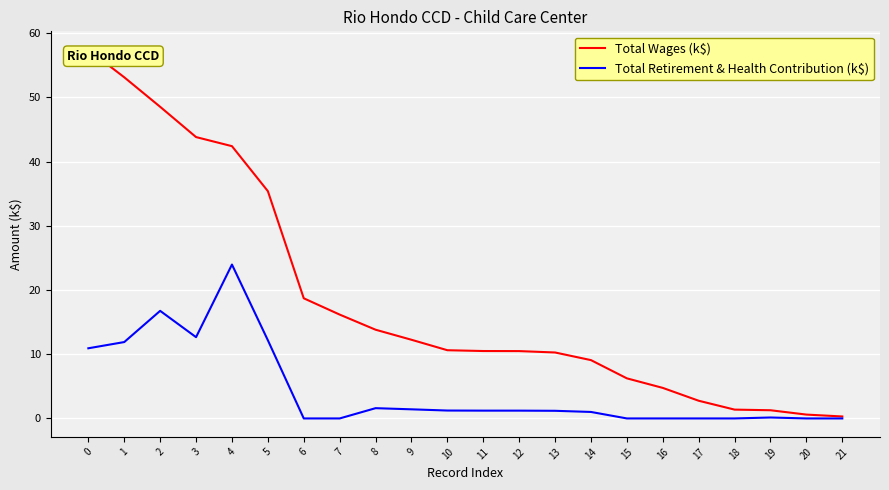

Reading left to right, transcribe all the data shown in this chart.

Total Wages (k$): 0=57.4	1=53.1	2=48.5	3=43.8	4=42.4	5=35.4	6=18.7	7=16.2	8=13.8	9=12.3	10=10.6	11=10.5	12=10.5	13=10.3	14=9.1	15=6.2	16=4.8	17=2.8	18=1.4	19=1.3	20=0.6	21=0.3
Total Retirement & Health Contribution (k$): 0=10.9	1=11.9	2=16.8	3=12.7	4=24.0	5=12.2	6=0.0	7=0.0	8=1.6	9=1.4	10=1.2	11=1.2	12=1.2	13=1.2	14=1.0	15=0.0	16=0.0	17=0.0	18=0.0	19=0.1	20=0.0	21=0.0